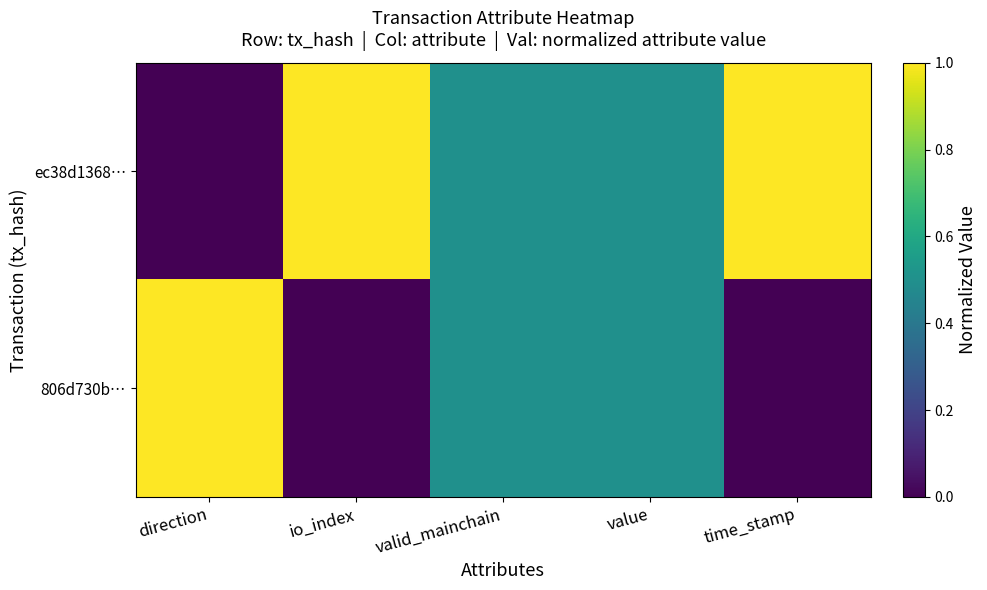

List the labels in order of 806d730b… value, smallest first.

io_index, time_stamp, valid_mainchain, value, direction